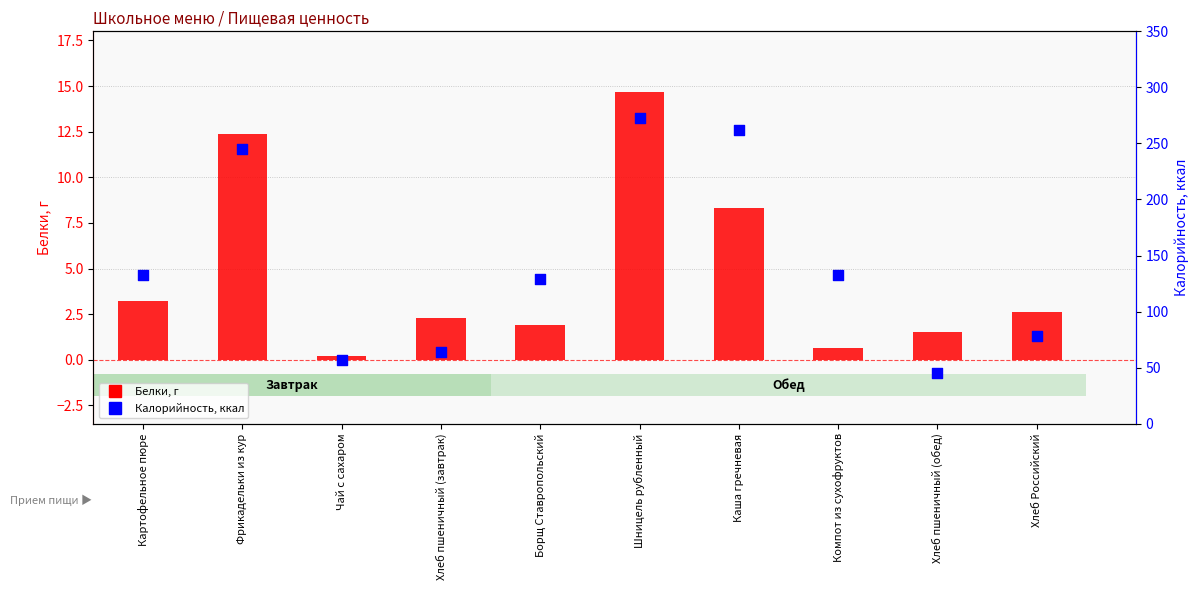

At how many categories does at least one series exceed 43?

10